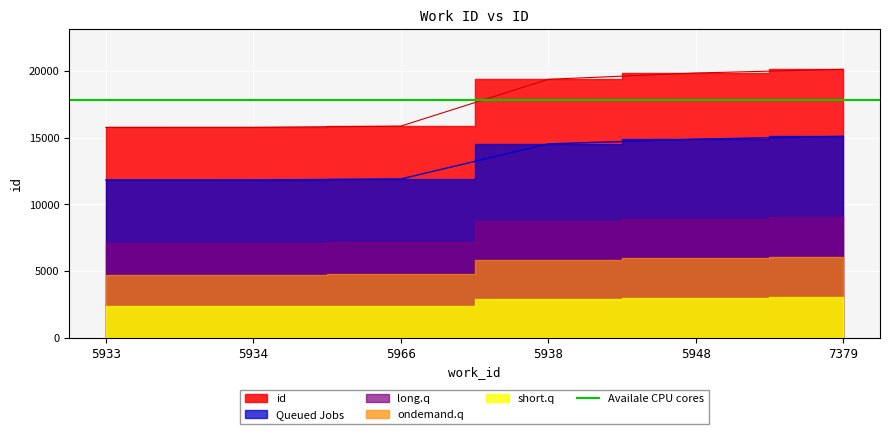

What is the maximum value shown in the chart?

20134